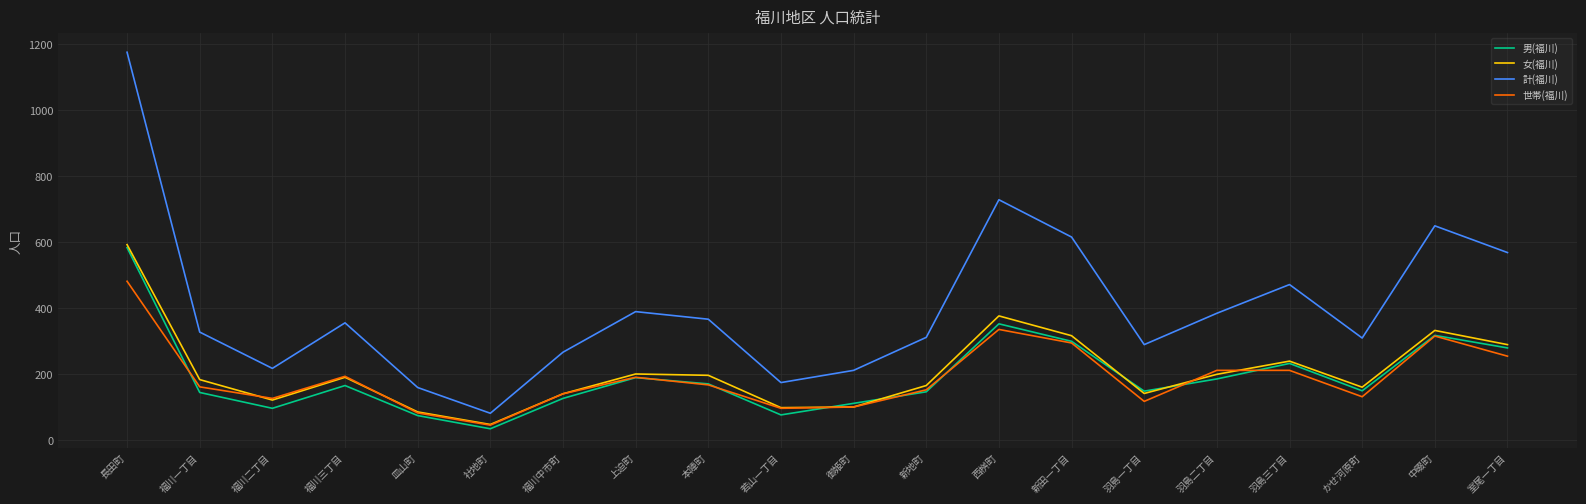

Which series has the largest range (max minus min)?

計(福川)